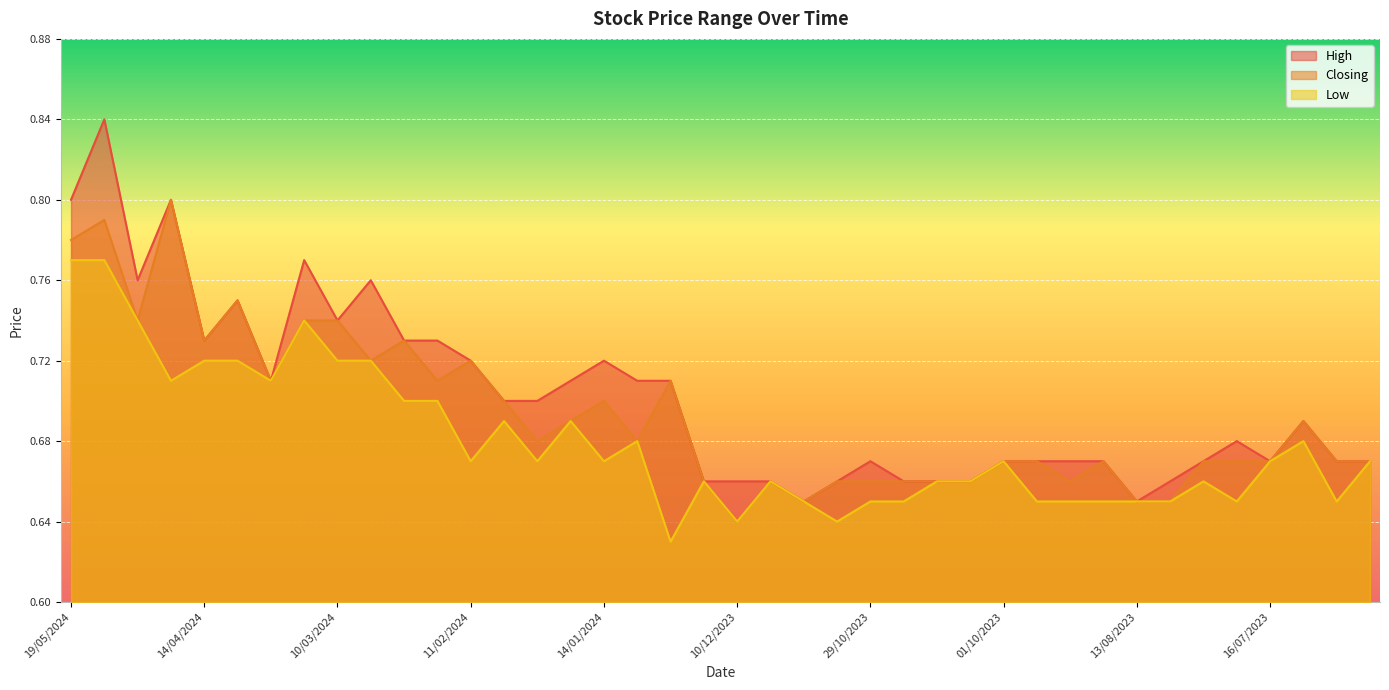

What are all the series names shown in the legend?

High, Closing, Low